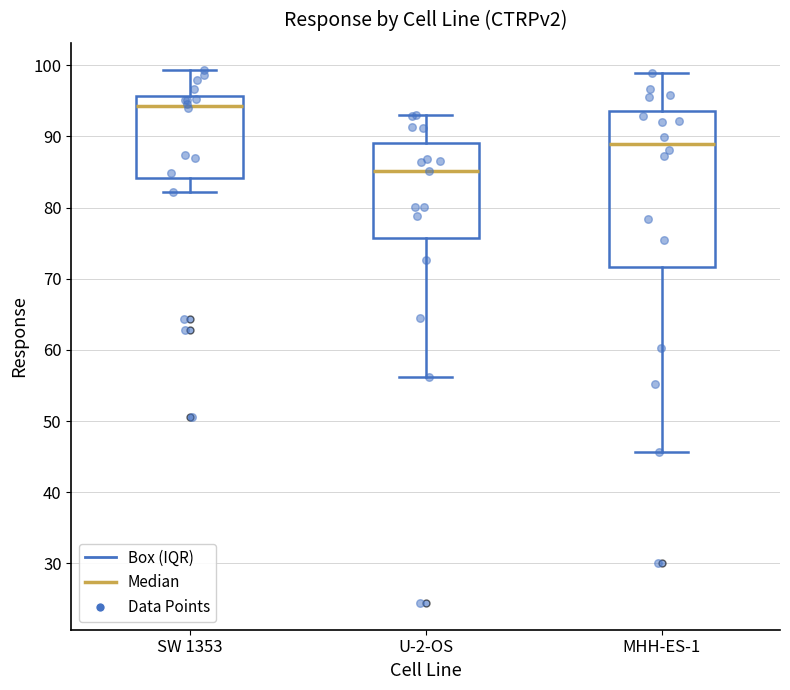

Reading left to right, transcribe this box plot: for each box, give where its median line is, the range the box spans, and where its two whiskers end, as read against the y-axis. The values are not printed on the chart, so give them approximately, as read against the axis.

SW 1353: median 94, box 84 to 96, whiskers 82 to 99
U-2-OS: median 85, box 76 to 89, whiskers 56 to 93
MHH-ES-1: median 89, box 72 to 94, whiskers 46 to 99